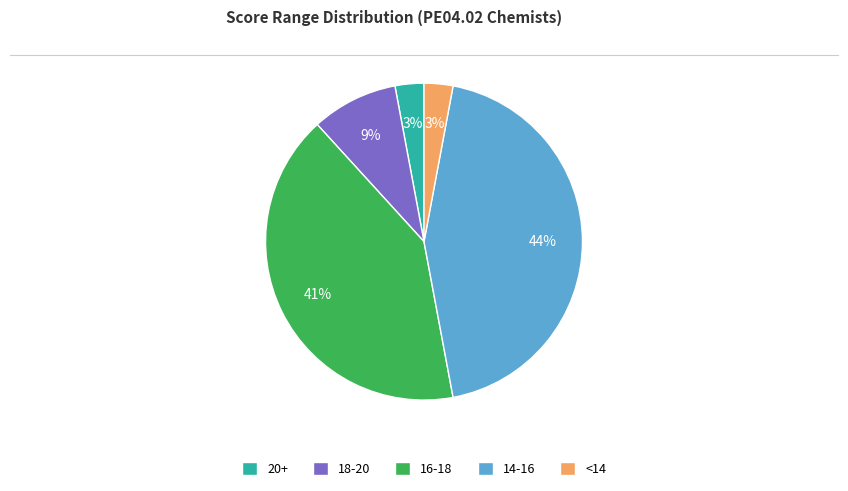

Is there a majority slice in this chart?

No